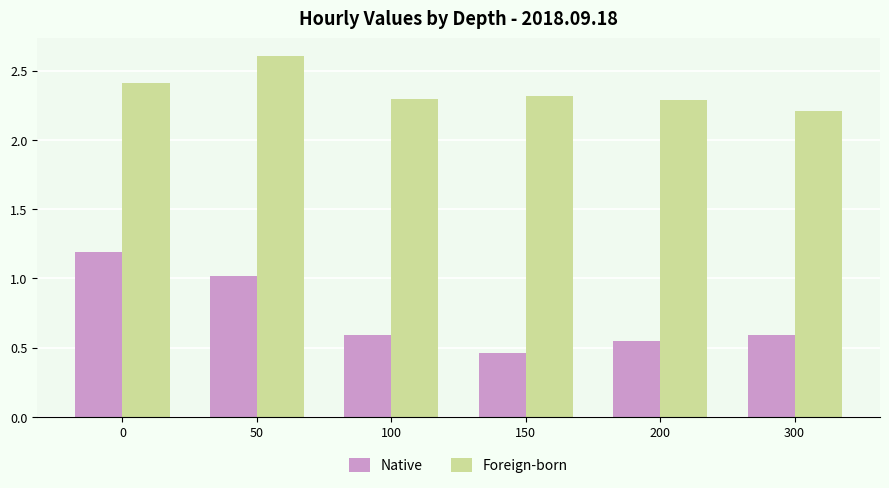

Which series has the largest range (max minus min)?

Native